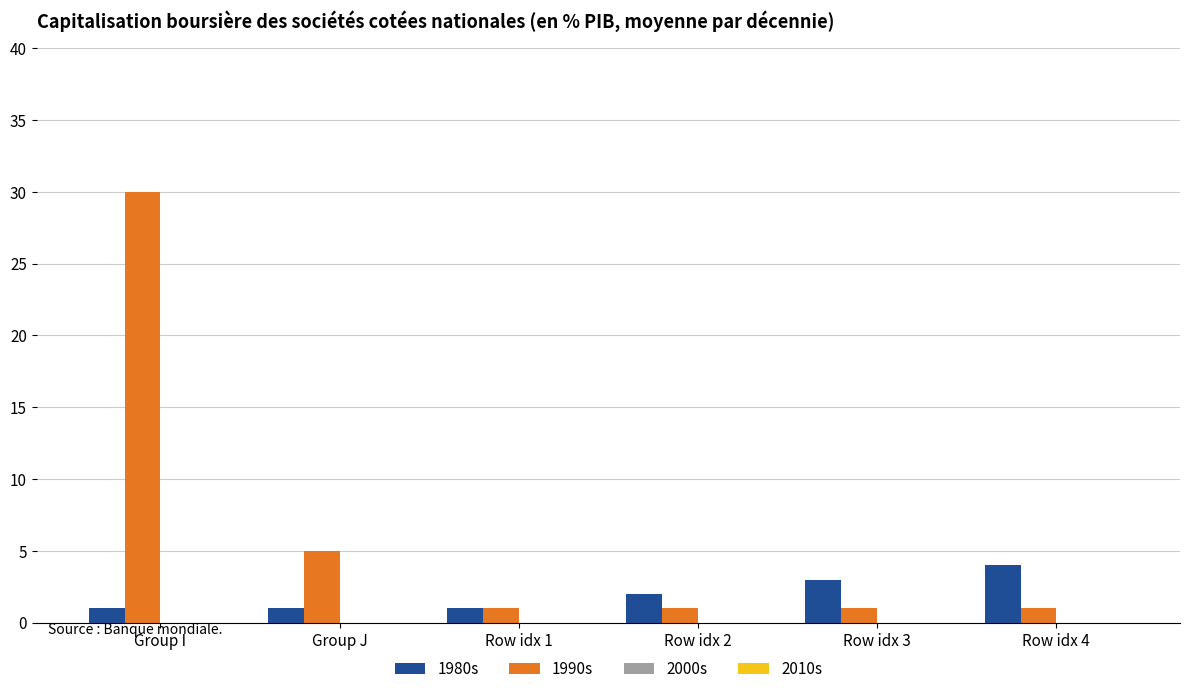

Is it true that 1980s equals 4 at Row idx 2?

False